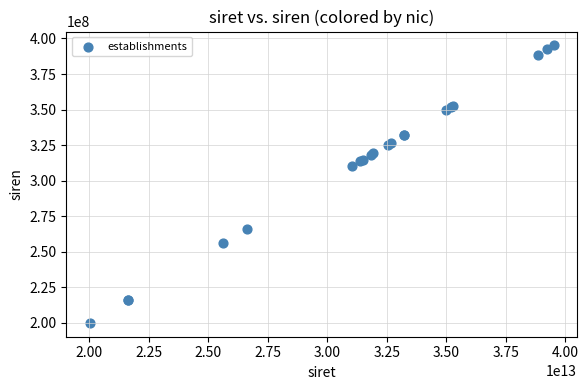

What Y value in the scatter plot is closest to 297598875?

310414586